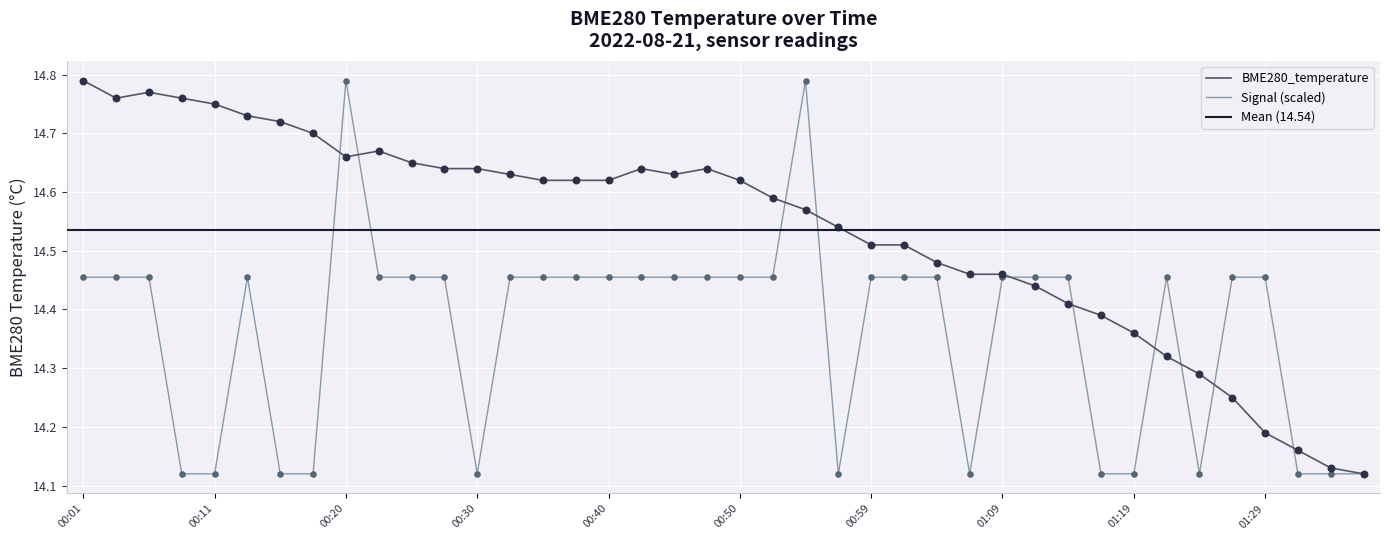

Between 00:30 and 01:11, which is larger?

00:30